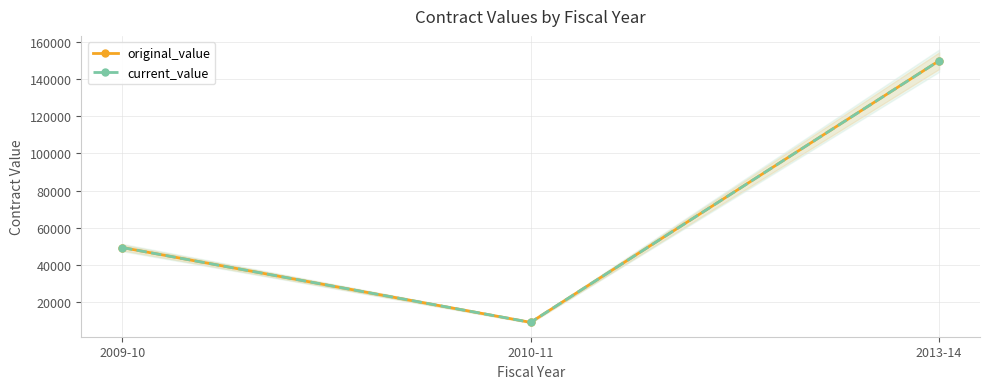

What is the difference between the maximum and minimum values in the original_value series?

140390.0